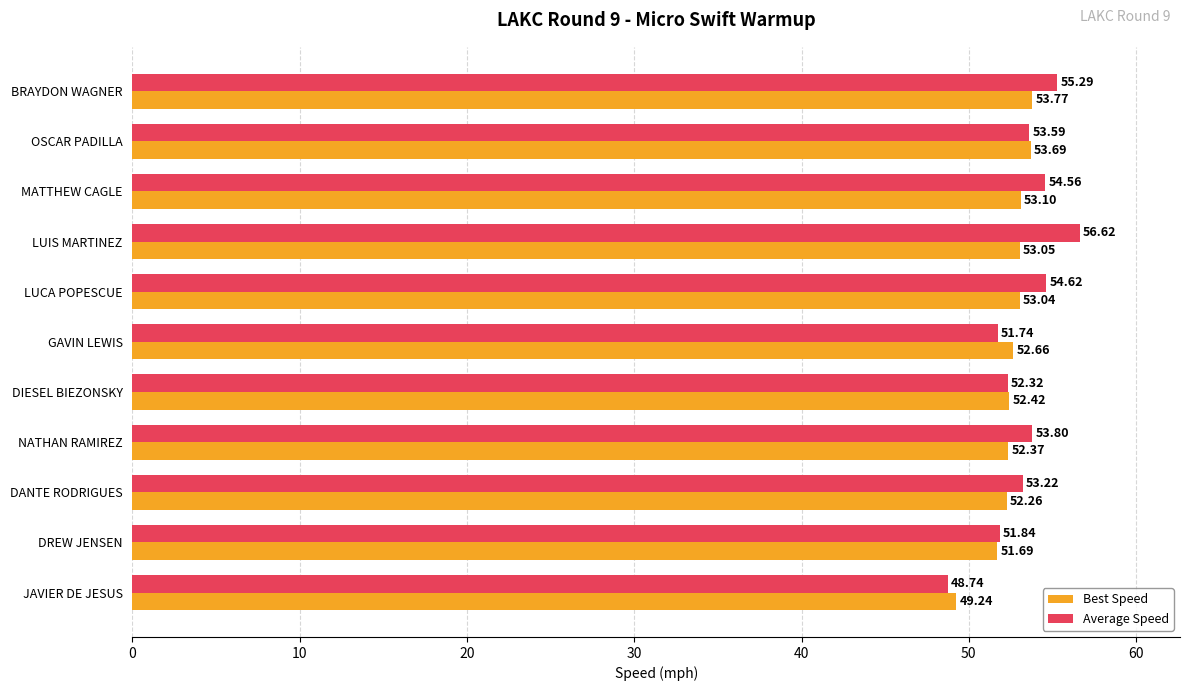

How many data points does each series have?

11